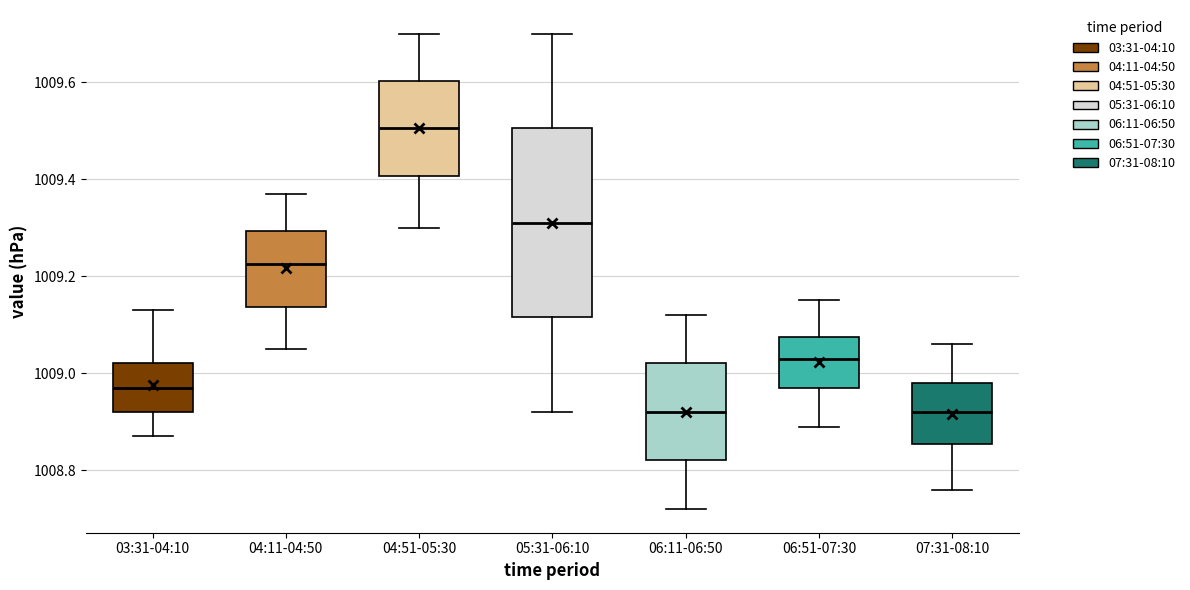

Where is the upper edge of the box for 07:31-08:10 on the y-axis? The values are not printed on the chart, so give them approximately, as read against the axis.

1008.98